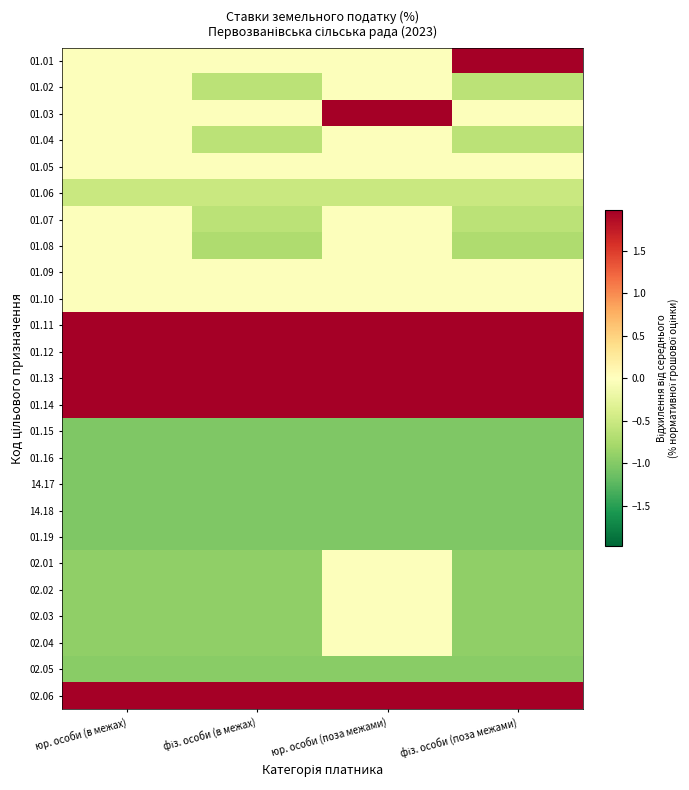

What is the total value across all series at юр. особи (поза межами)?

5.0